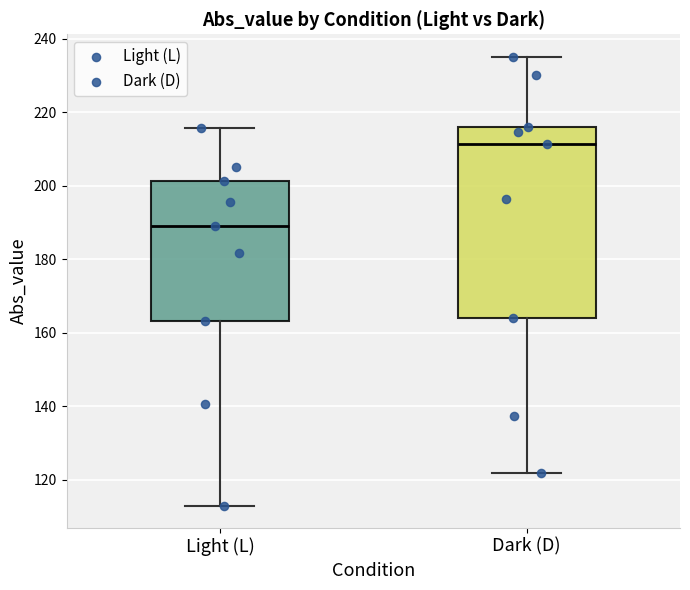

Comparing the boxes themselves (not the whiskers), which one is the tallest?

Dark (D)